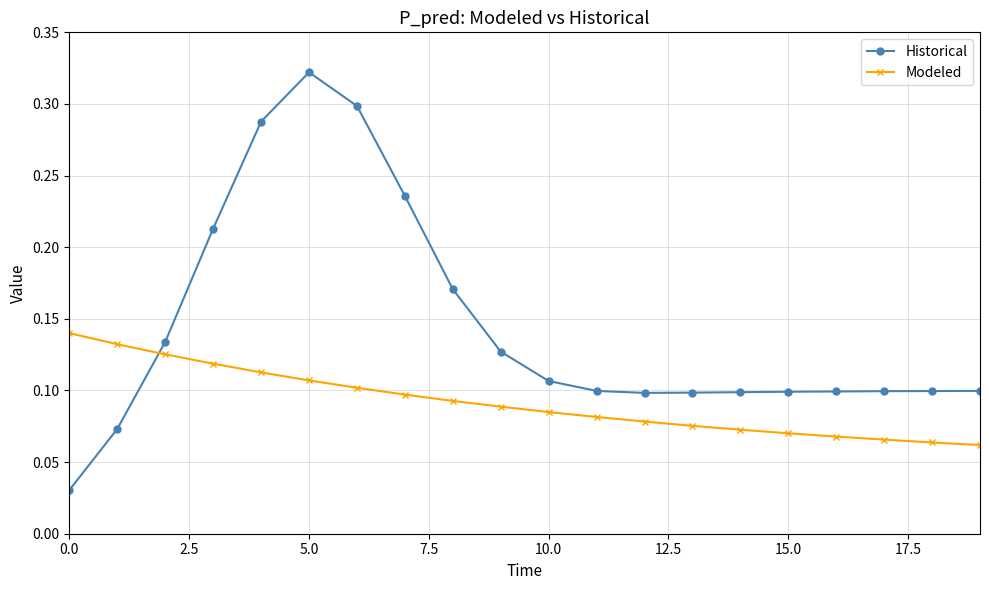

Count the Modeled values in the range 0 to 1.

20